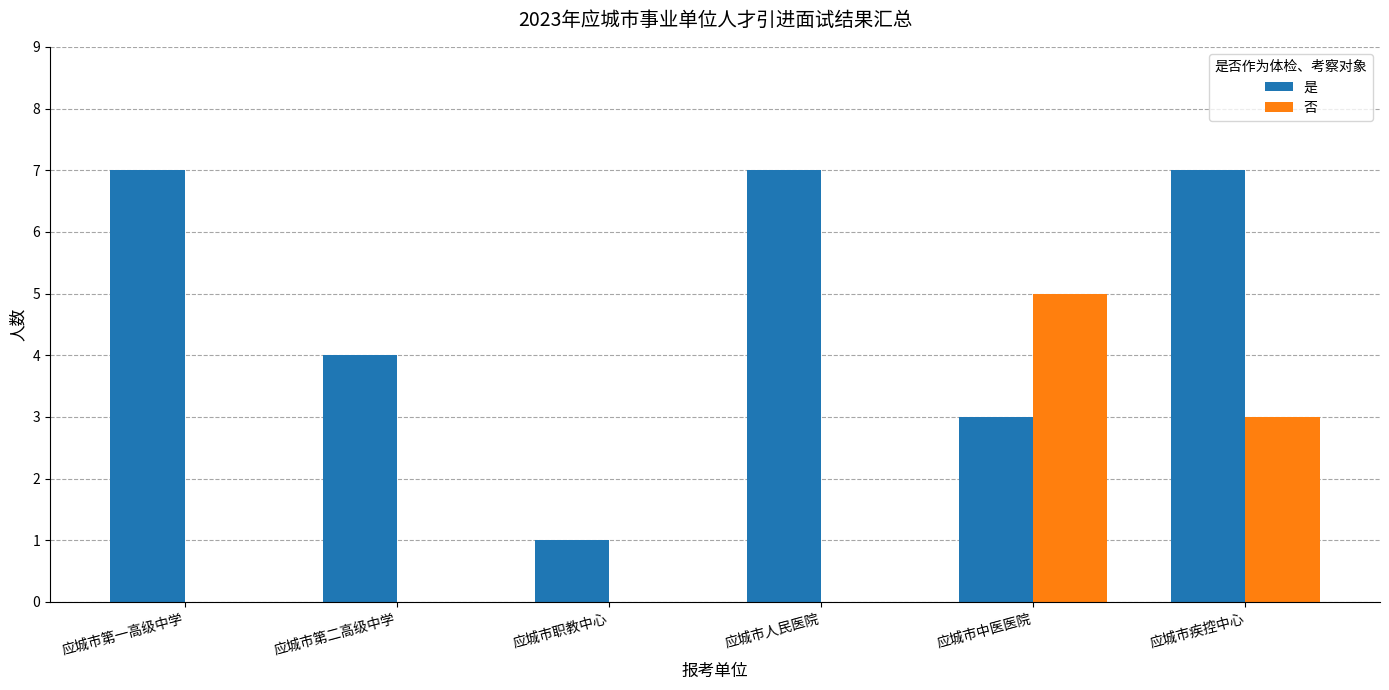

Count the number of categories in the chart.

6